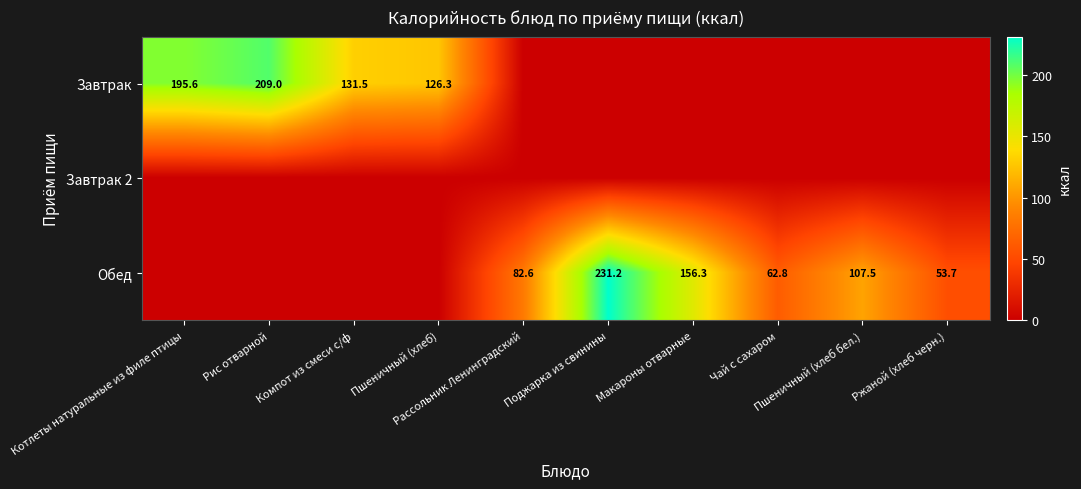

Is the value of Обед at Поджарка из свинины greater than the value of Завтрак 2 at Компот из смеси с/ф?

Yes